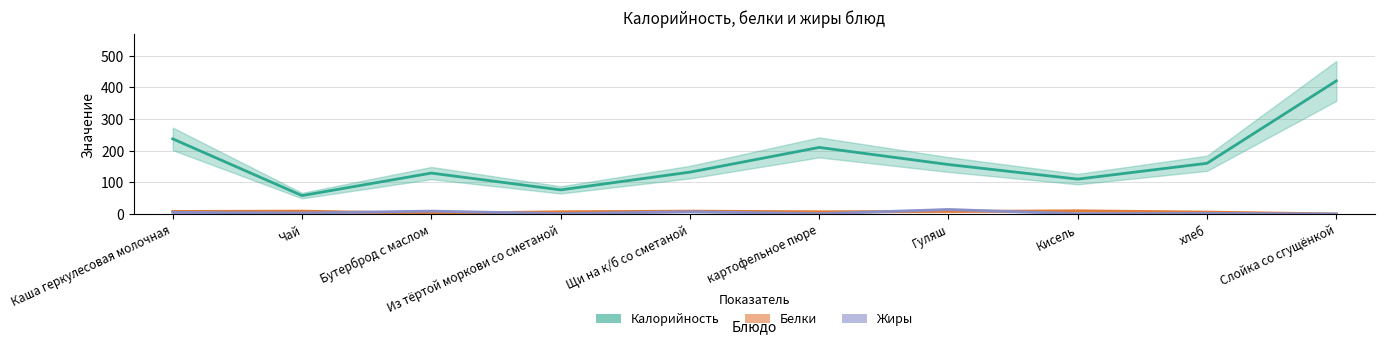

What is the difference between the maximum and second lowest values in the Белки series?

8